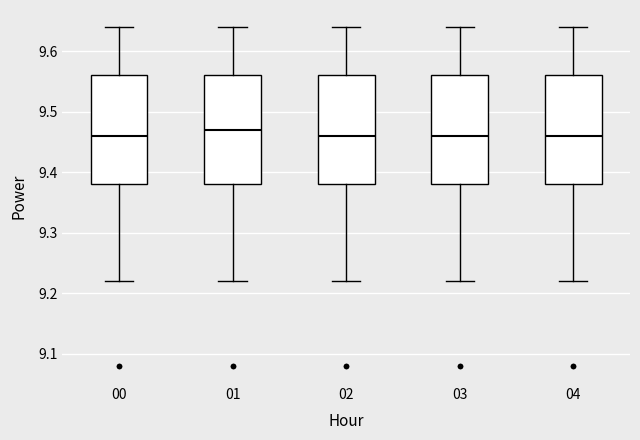

Where does the lower whisker of the box at x = 03 end on the y-axis? The values are not printed on the chart, so give them approximately, as read against the axis.

9.22